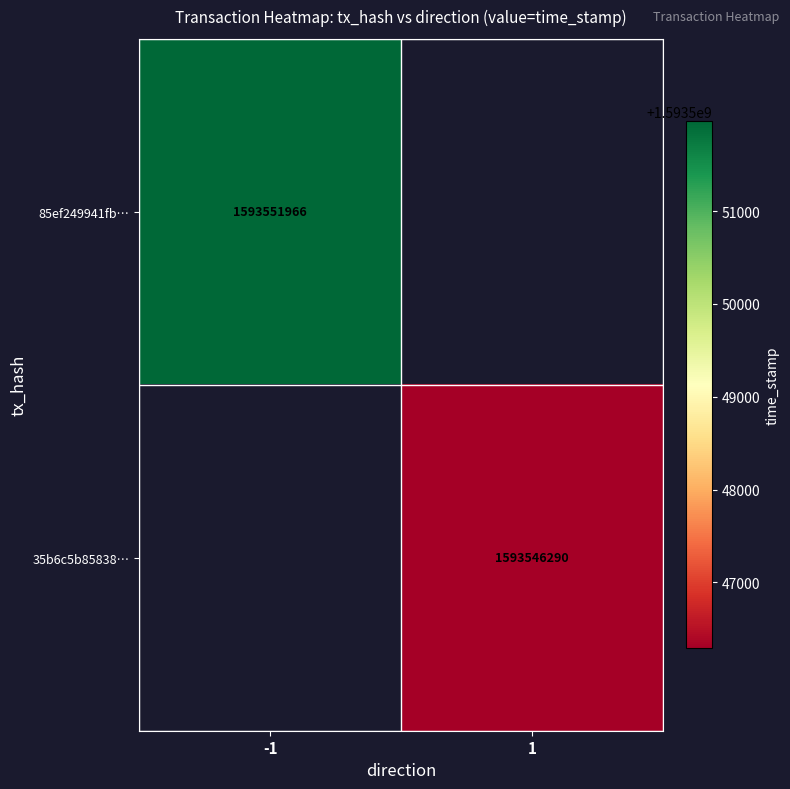

The 35b6c5b85838… series shows 1593546290 at 1. True or false?

True